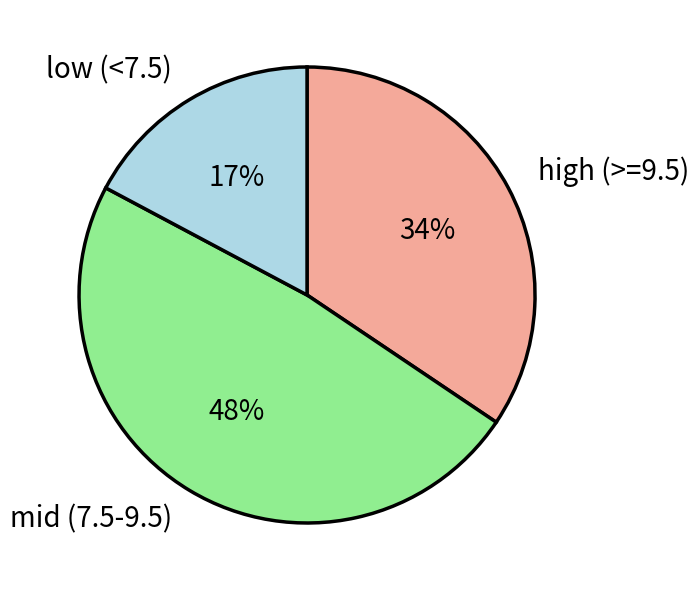

To the nearest percent, what is the difference between the largest and smallest slice percentages?

31%